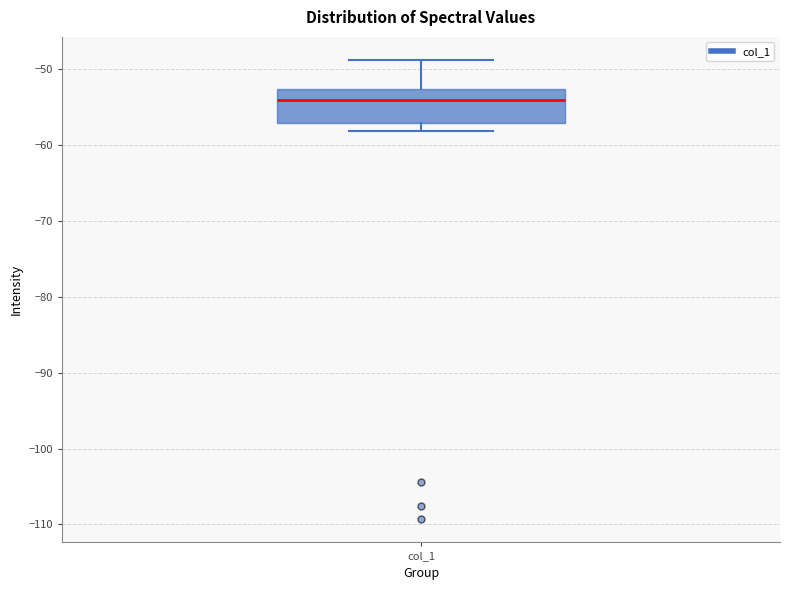

Where does the median line of the box for col_1 sit on the y-axis? The values are not printed on the chart, so give them approximately, as read against the axis.

-54